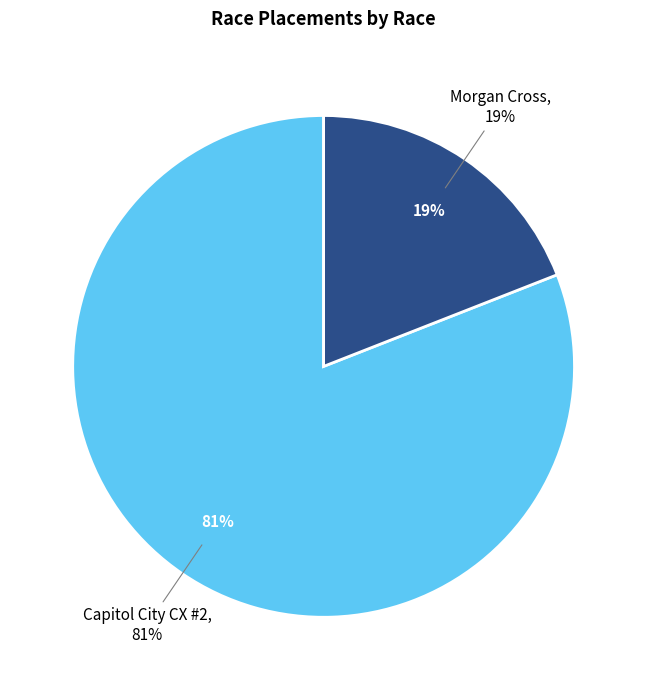

Which slice is the smallest?

Morgan Cross